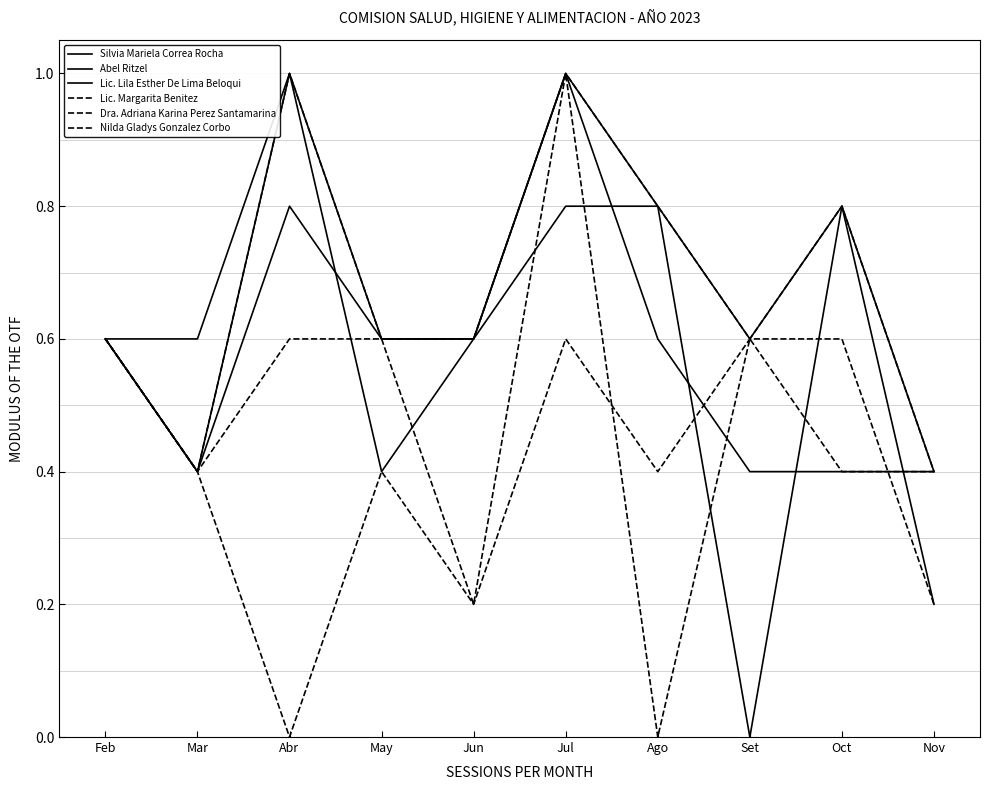

Is this an area chart (filled region under the line)?

No